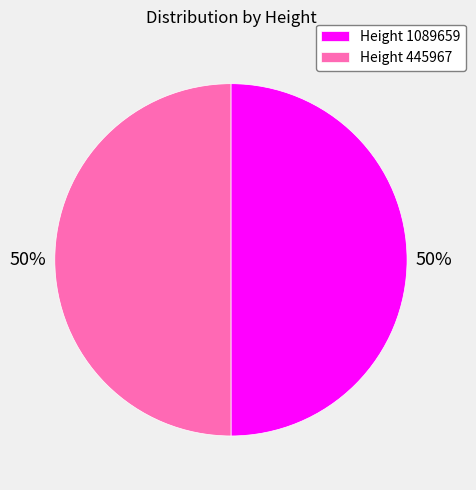

True or false: Height 445967 accounts for 50% of the total.

True